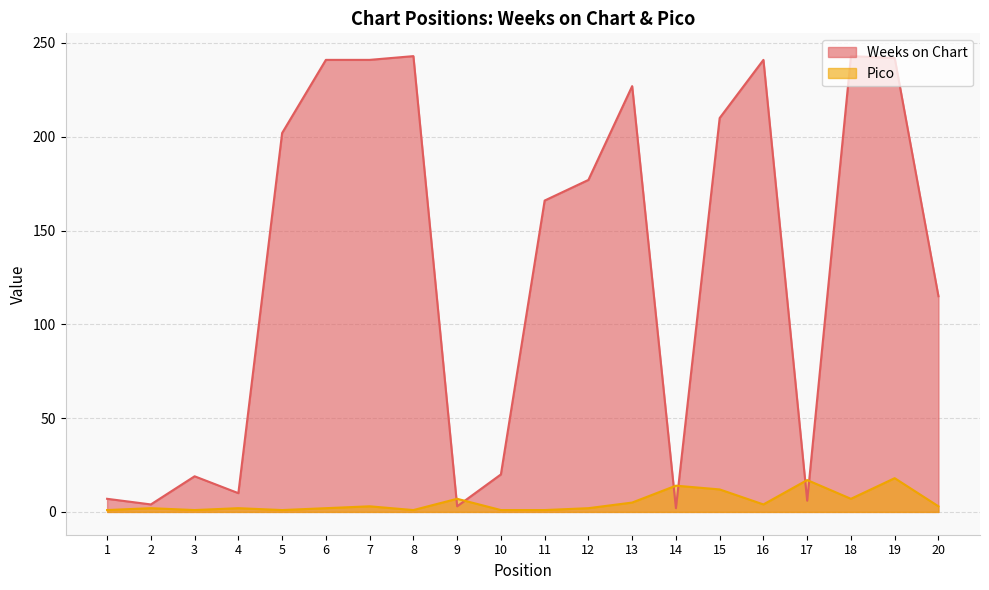

Count the number of categories in the chart.

20